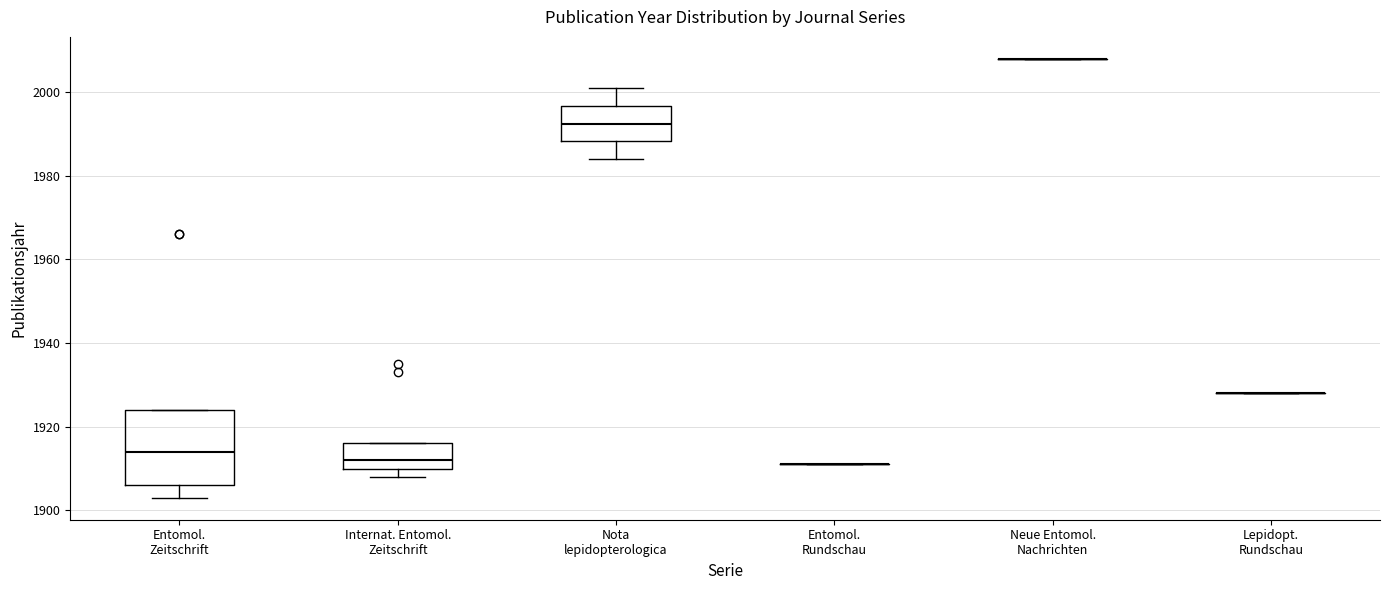

Reading left to right, transcribe this box plot: for each box, give where its median line is, the range the box spans, and where its two whiskers end, as read against the y-axis. The values are not printed on the chart, so give them approximately, as read against the axis.

Entomol. Zeitschrift: median 1914, box 1906 to 1924, whiskers 1904 to 1924
Internat. Entomol. Zeitschrift: median 1912, box 1910 to 1916, whiskers 1908 to 1916
Nota lepidopterologica: median 1992, box 1988 to 1996, whiskers 1984 to 2002
Entomol. Rundschau: box collapsed to a line at 1912, whiskers 1912 to 1912
Neue Entomol. Nachrichten: box collapsed to a line at 2008, whiskers 2008 to 2008
Lepidopt. Rundschau: box collapsed to a line at 1928, whiskers 1928 to 1928